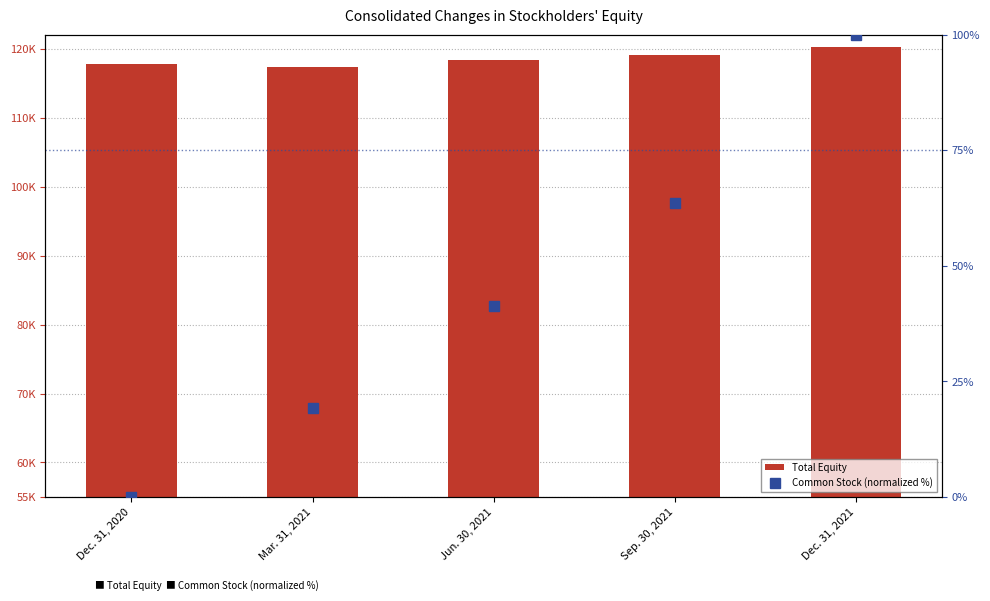

Count the number of categories in the chart.

5